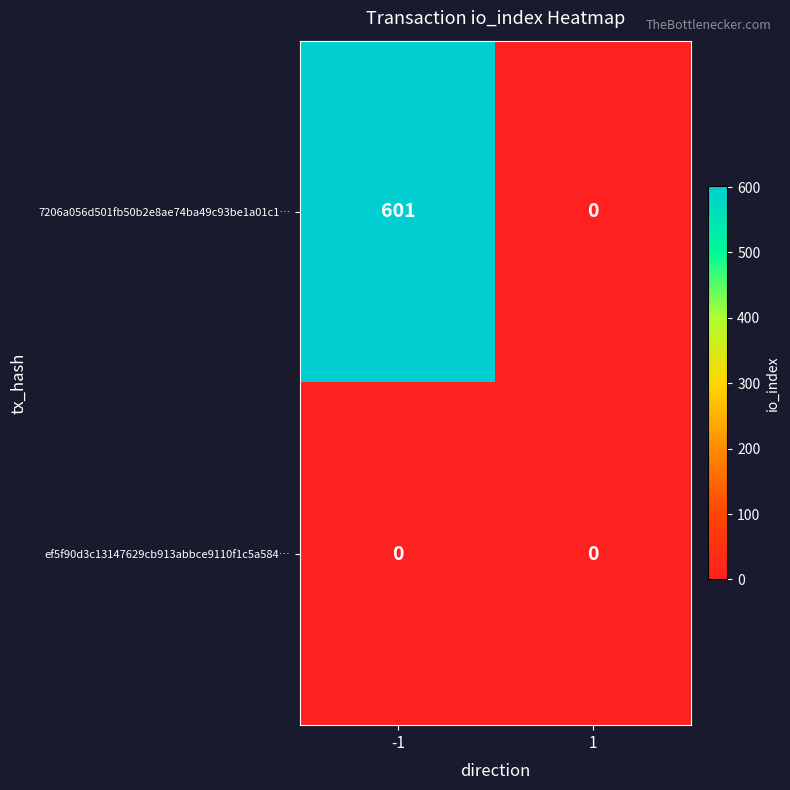

Rank the series at -1 from highest to lowest value.

7206a056d501fb50b2e8ae74ba49c93be1a01c1…, ef5f90d3c13147629cb913abbce9110f1c5a584…